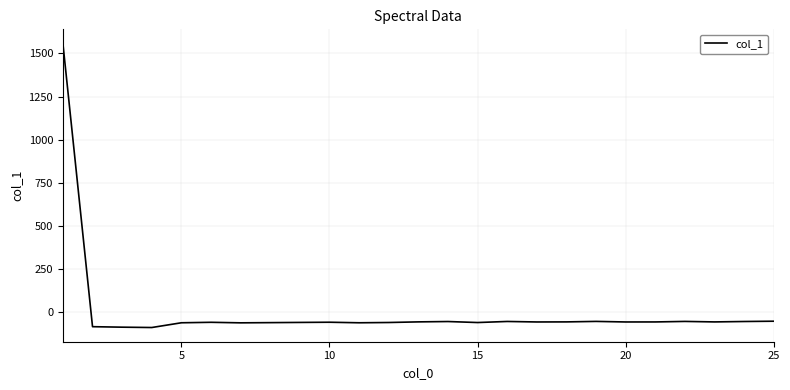

What is the minimum value shown in the chart?

-89.3